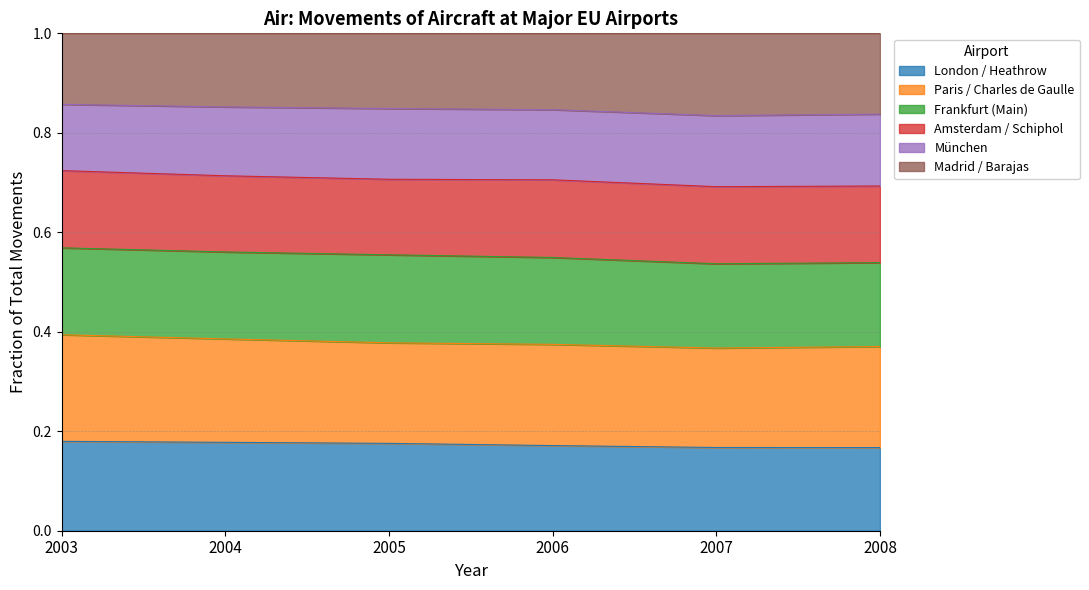

The value of London / Heathrow at 2003 is 0.0. True or false?

False